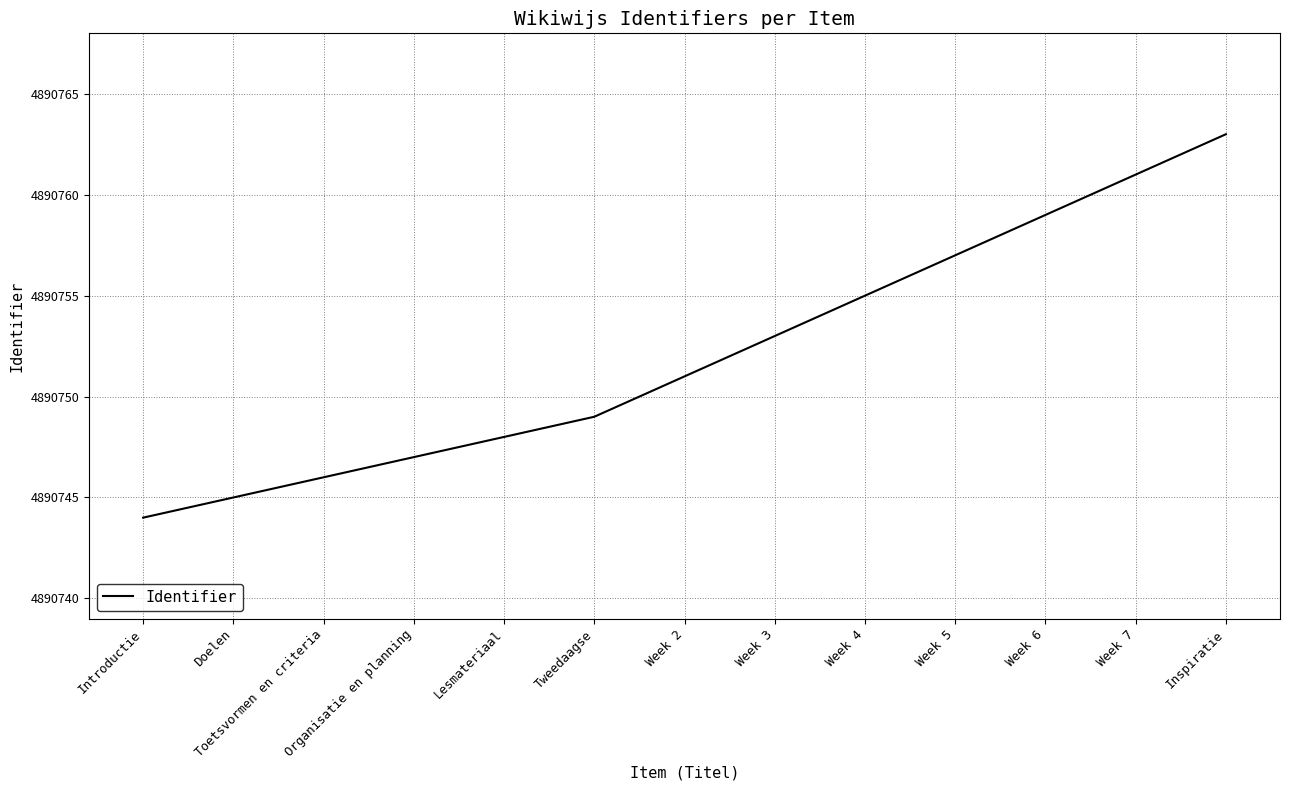

List the labels in order of value, largest first.

Inspiratie, Week 7, Week 6, Week 5, Week 4, Week 3, Week 2, Tweedaagse, Lesmateriaal, Organisatie en planning, Toetsvormen en criteria, Doelen, Introductie